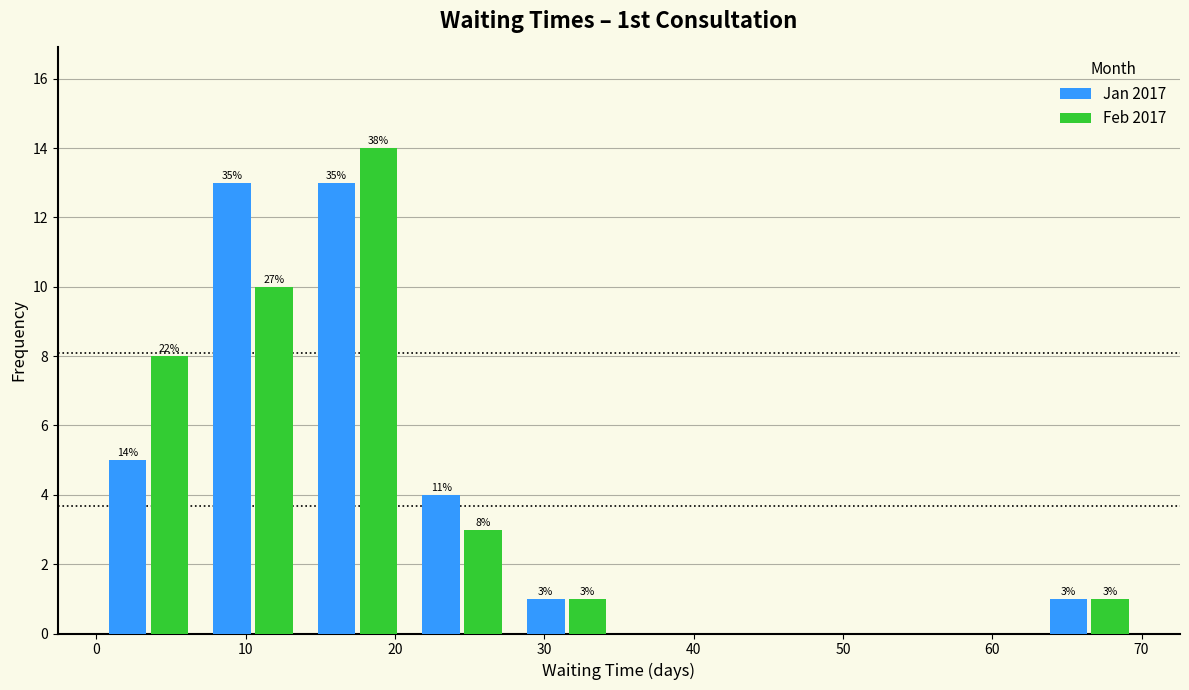

In the Feb 2017 series, which range on the x-axis has the tallest bar?

14 to 21